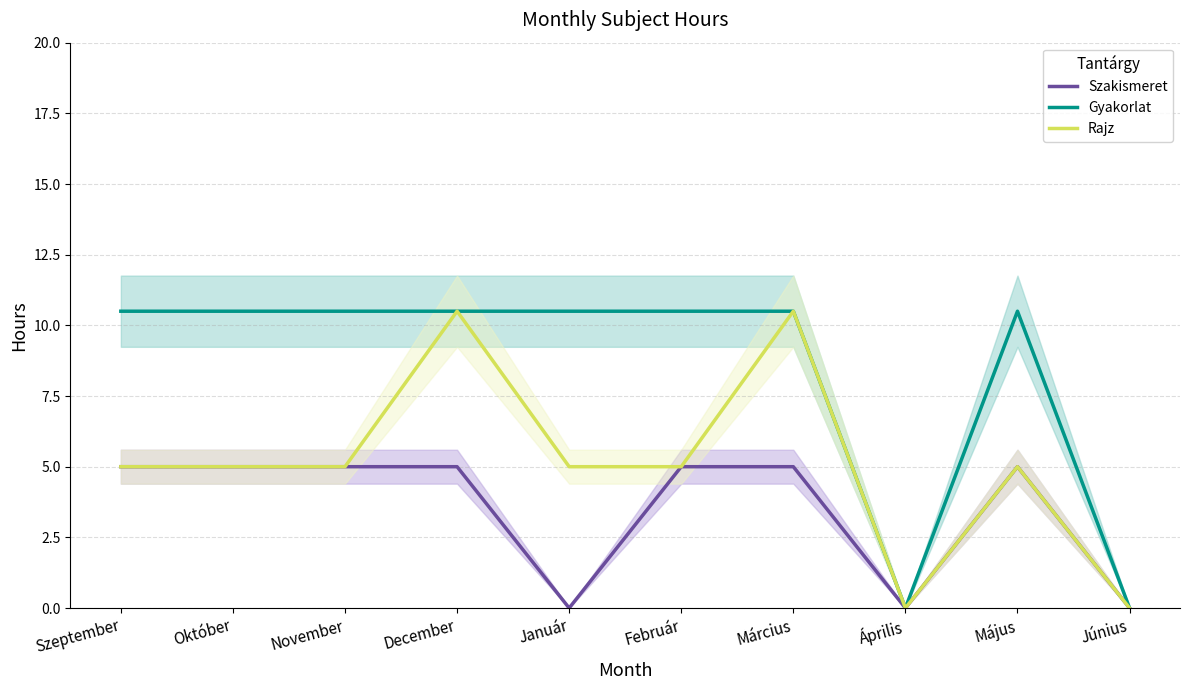

Which category has the lowest value in the Gyakorlat series?

Április